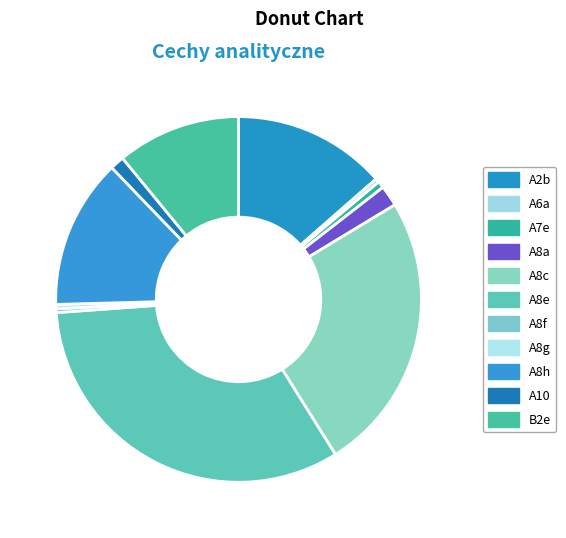

Count the number of slices in the pie.

11